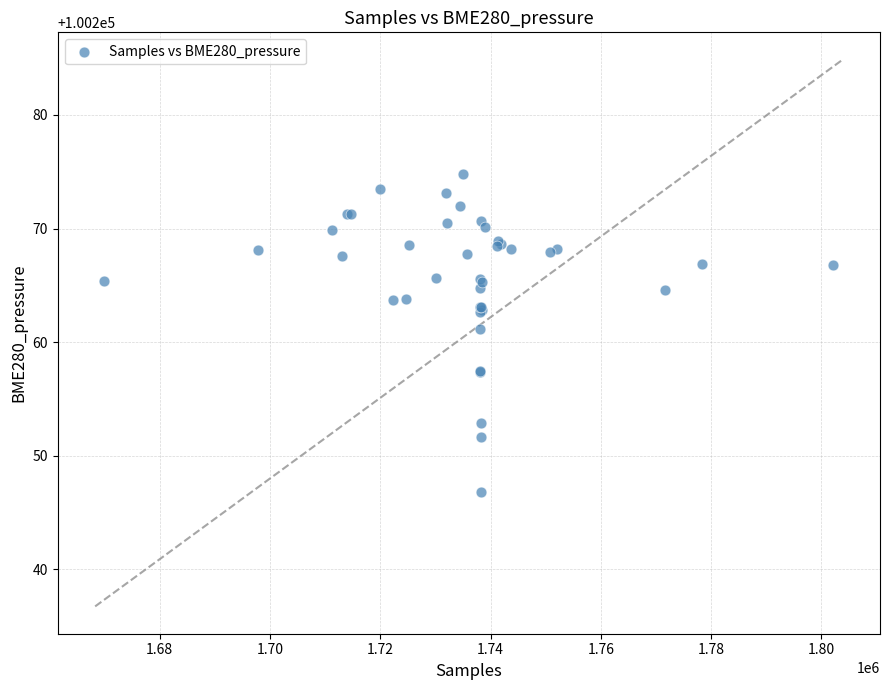

What Y value in the scatter plot is closest to 100260?

100261.1